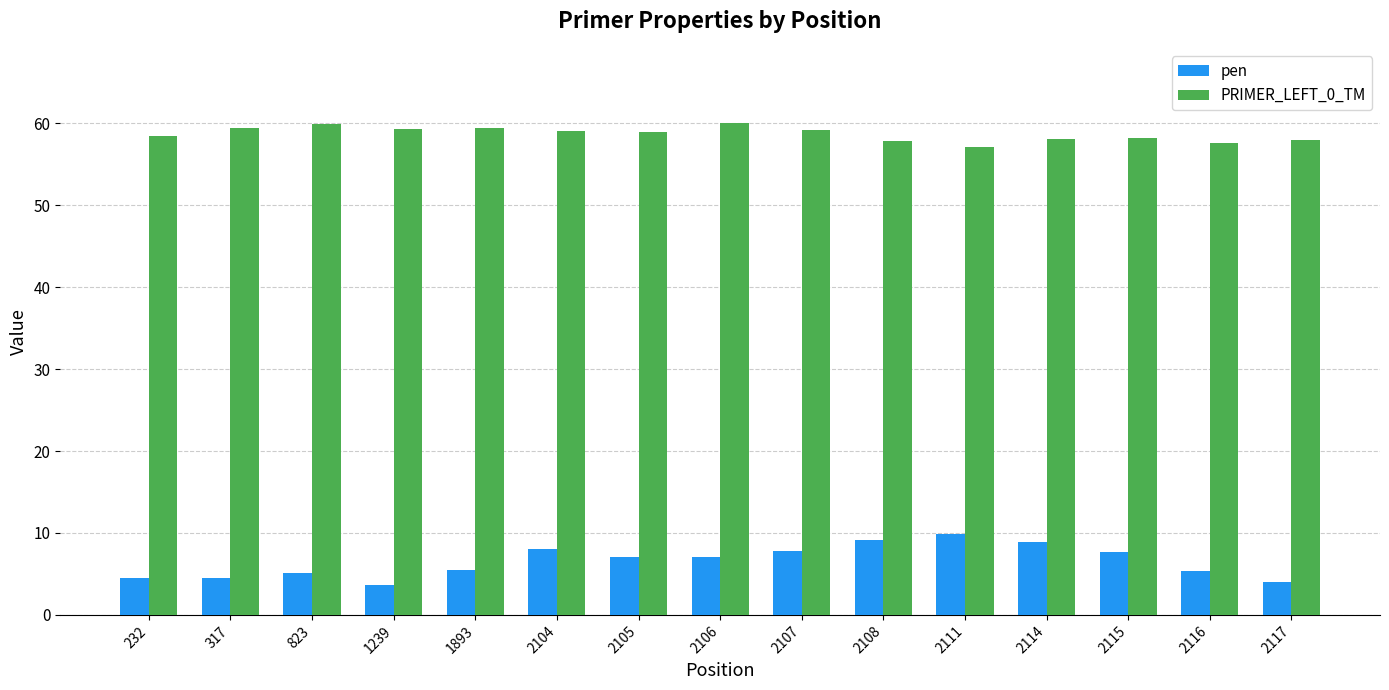

At how many categories does at least one series exceed 32?

15